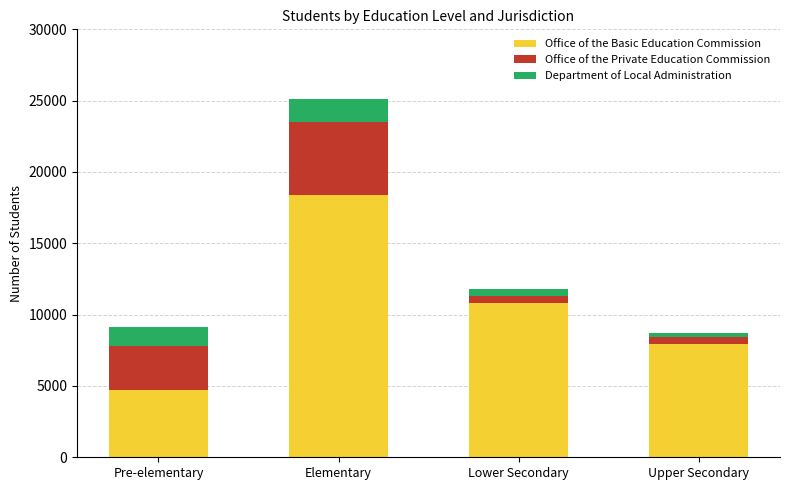

The Office of the Basic Education Commission series shows 7954 at Upper Secondary. True or false?

True